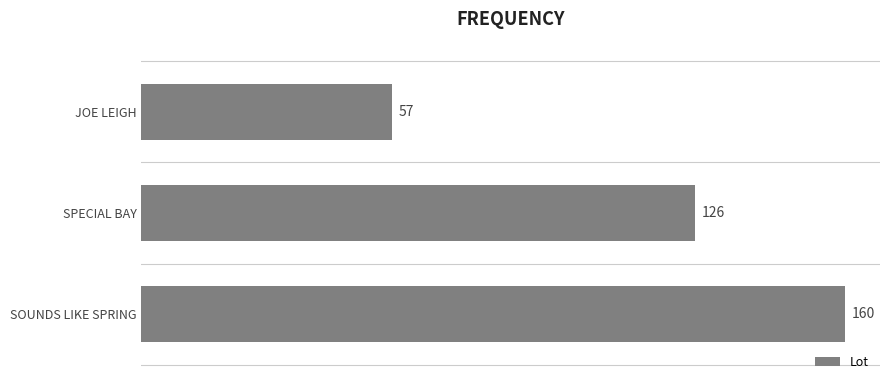

Rank the categories by value from highest to lowest.

SOUNDS LIKE SPRING, SPECIAL BAY, JOE LEIGH